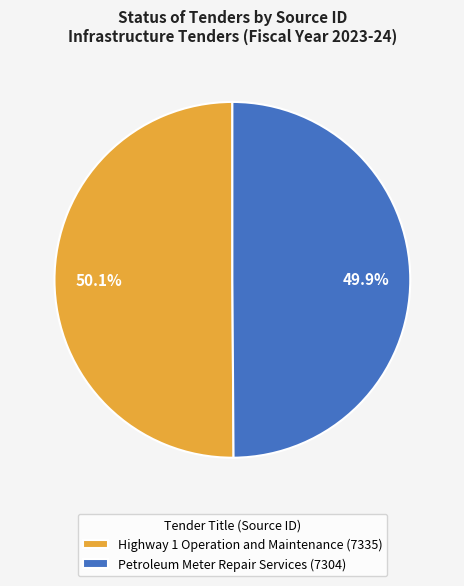

Is there a majority slice in this chart?

Yes